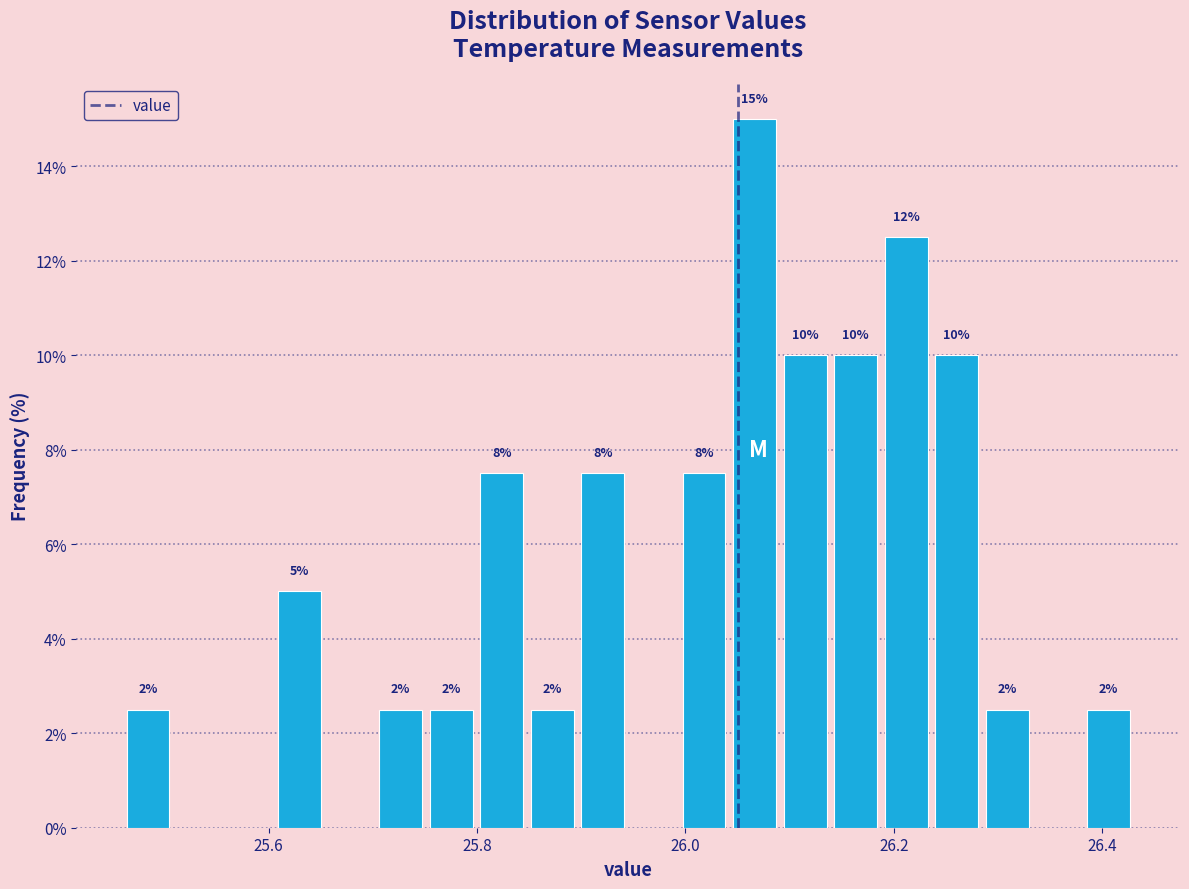

Around what value on the x-axis is the tallest bar? Give the approximate position of its centre, as read against the axis.

26.06